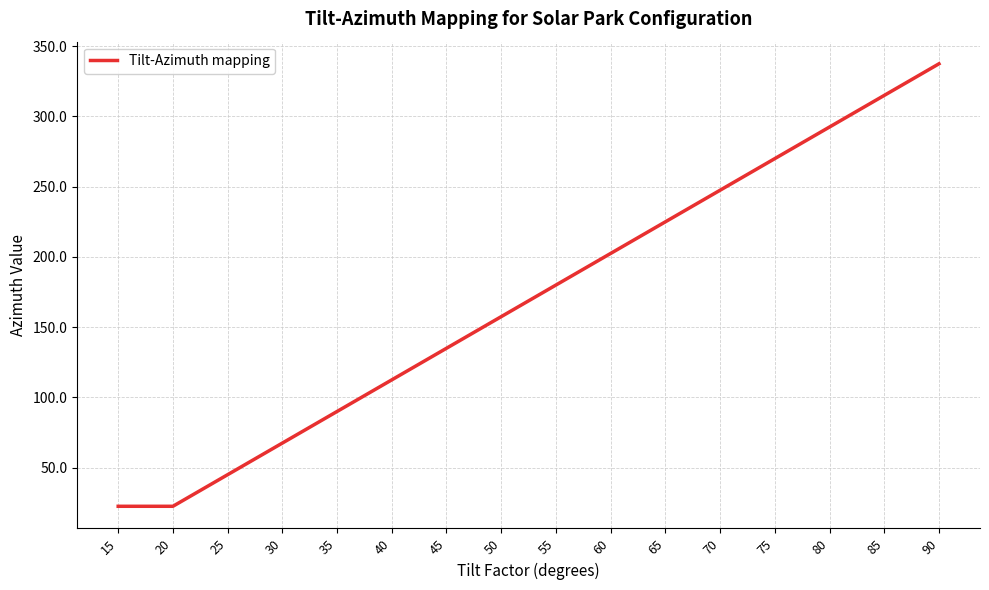

What is the greatest value displayed?

337.5